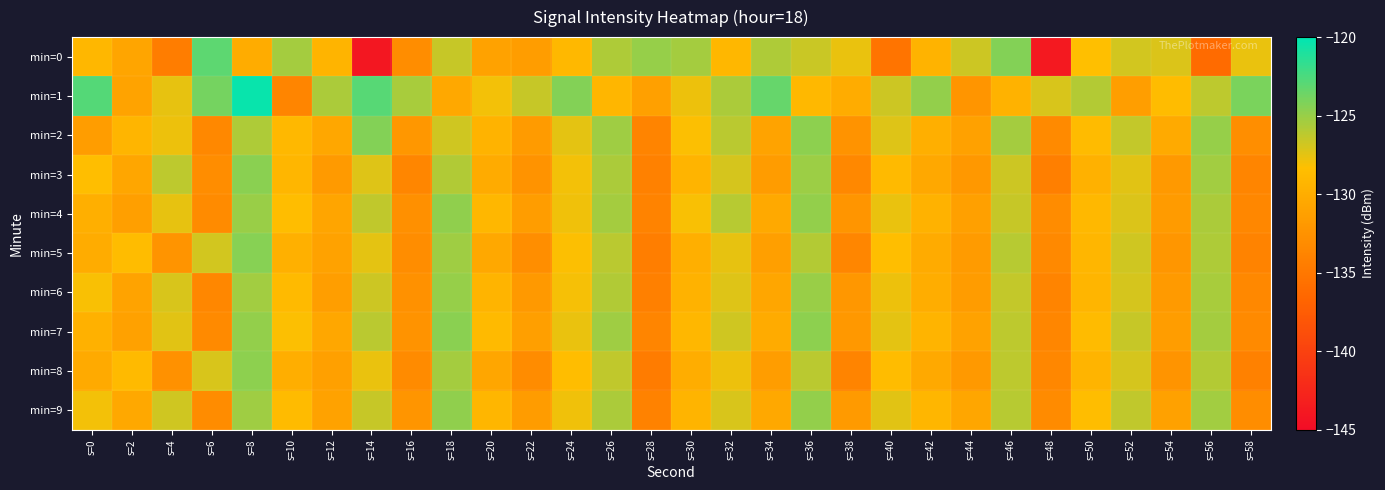

List the series in order of their peak value, highest first.

min=1, min=0, min=2, min=5, min=3, min=7, min=8, min=4, min=9, min=6